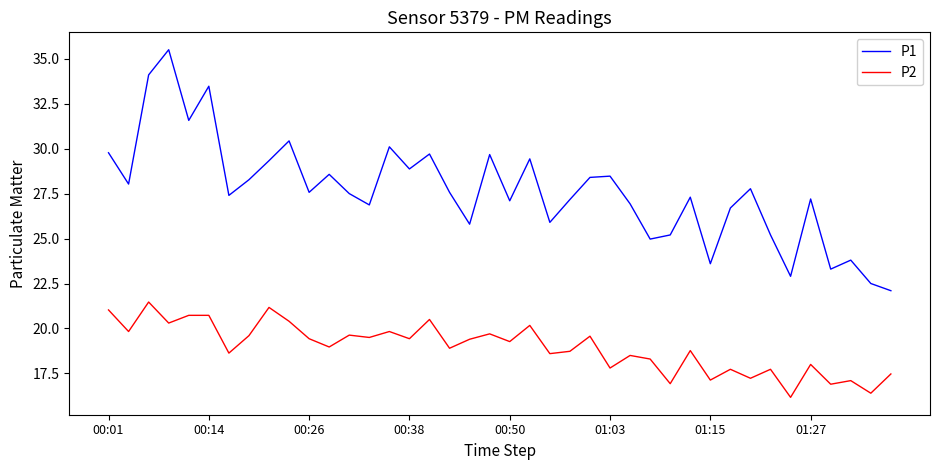

What is the greatest value displayed?

35.5